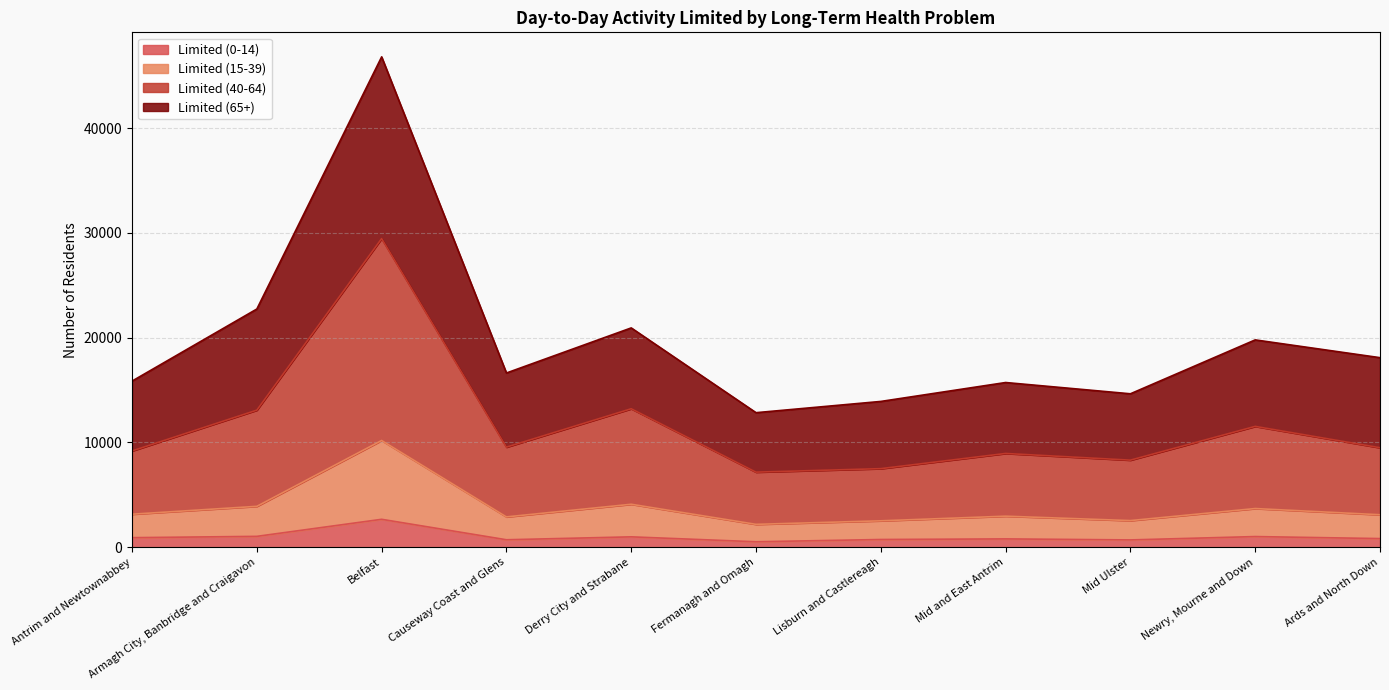

What is the difference between the second highest and second lowest values in the Limited (15-39) series?

1580